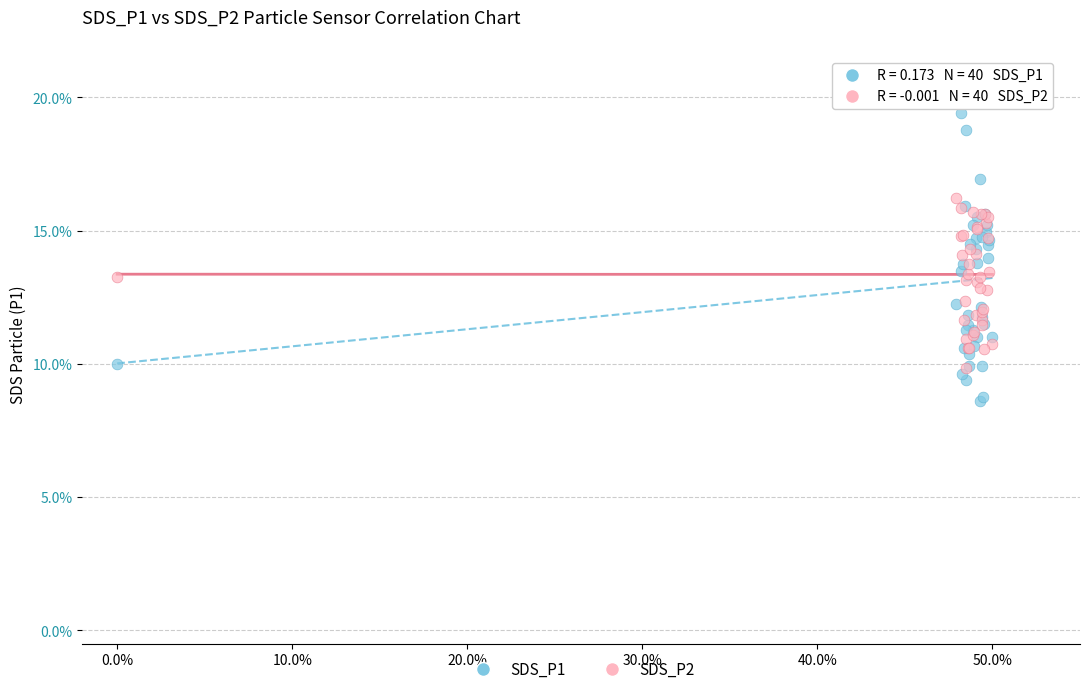

What are all the series names shown in the legend?

SDS_P1, SDS_P2